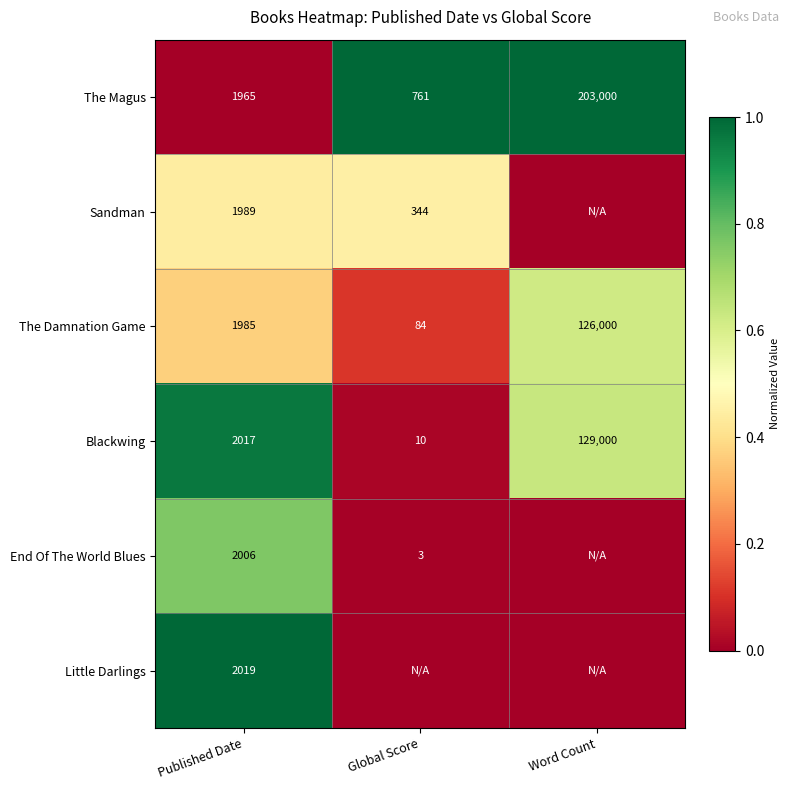

At which category is the sum across all series the highest?

Published Date